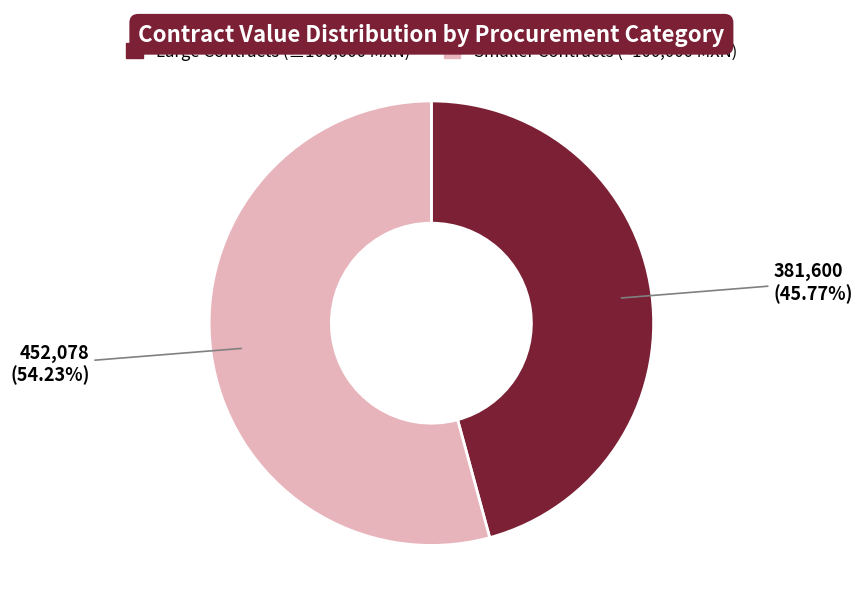

How many segments does this pie chart have?

2